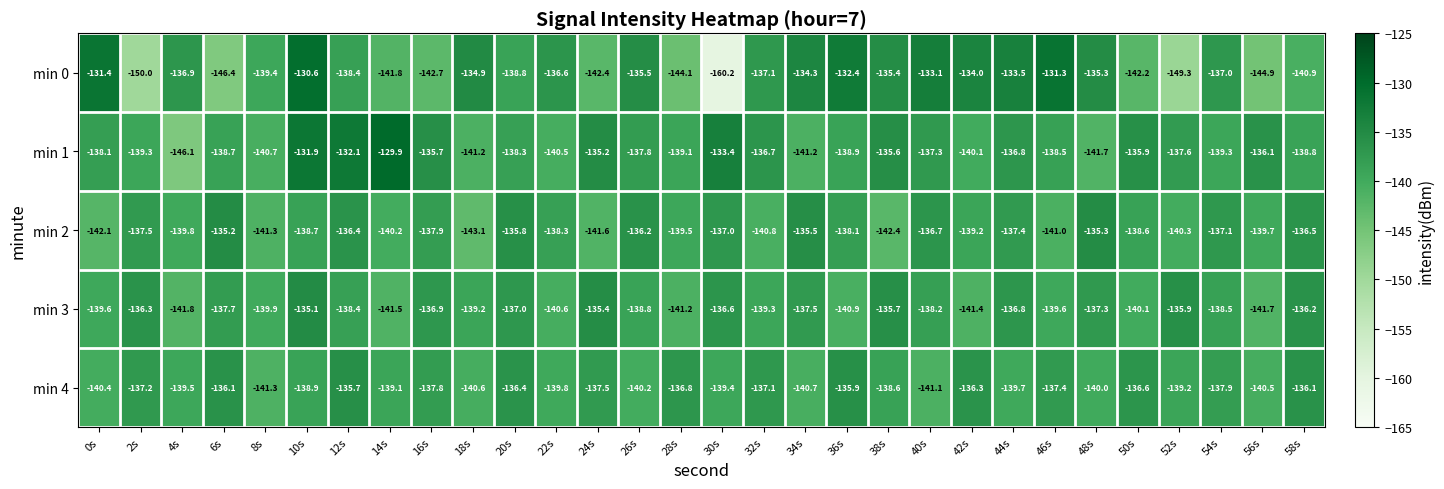

Between 32s and 40s, which series saw the biggest shift?

min 2